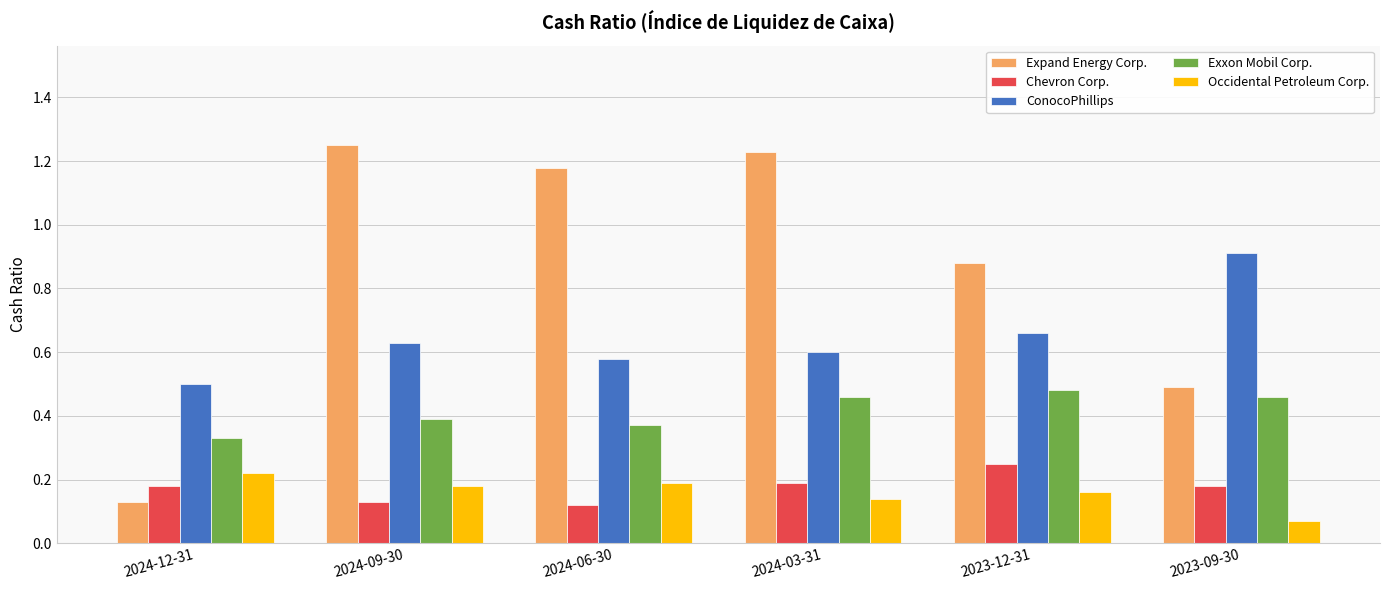

Count the number of data series in this chart.

5